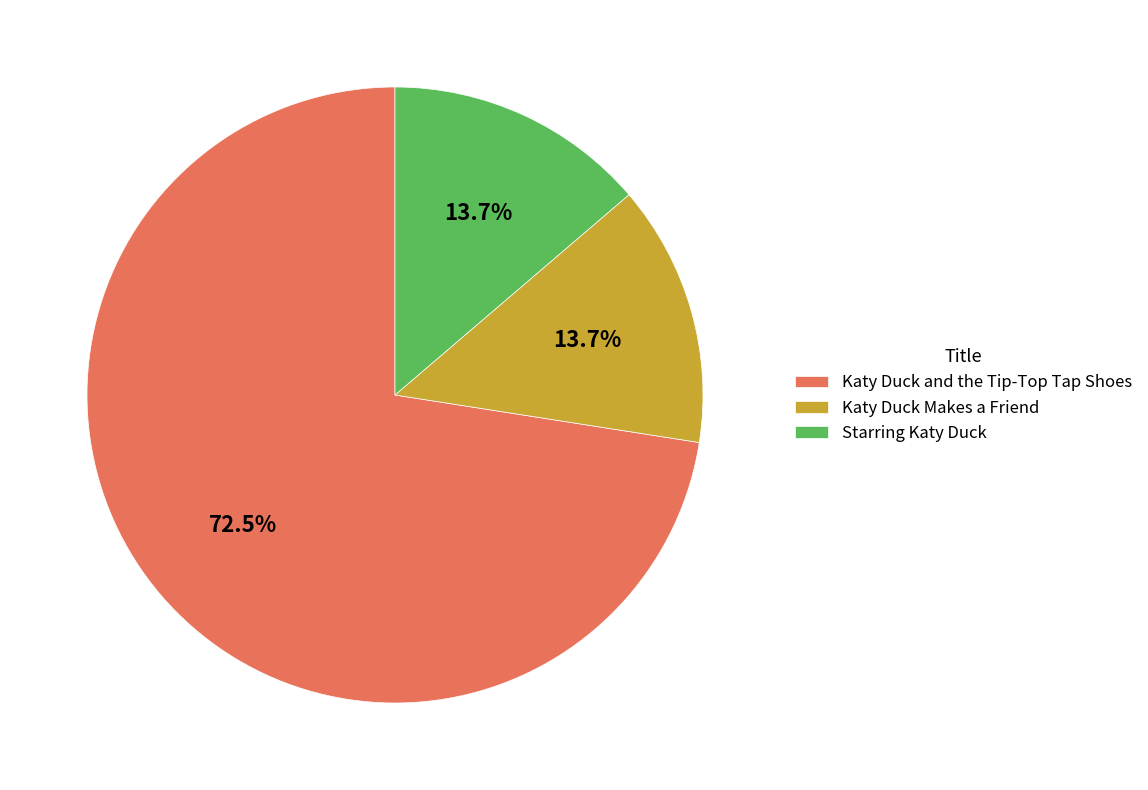

To the nearest percent, what is the combined percentage of Katy Duck Makes a Friend and Starring Katy Duck?

27%